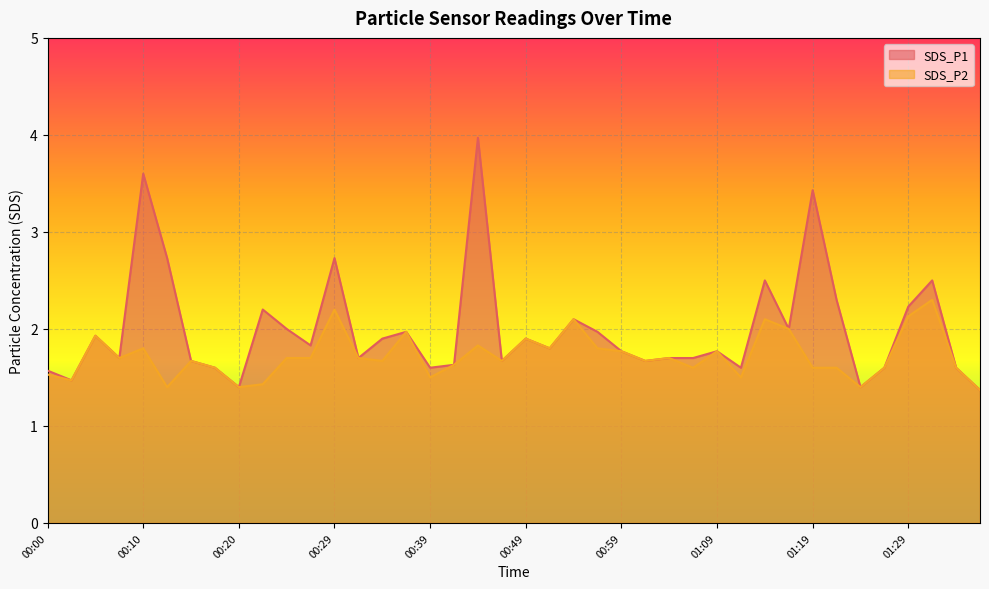

True or false: SDS_P2 and SDS_P1 cross at least once.

False